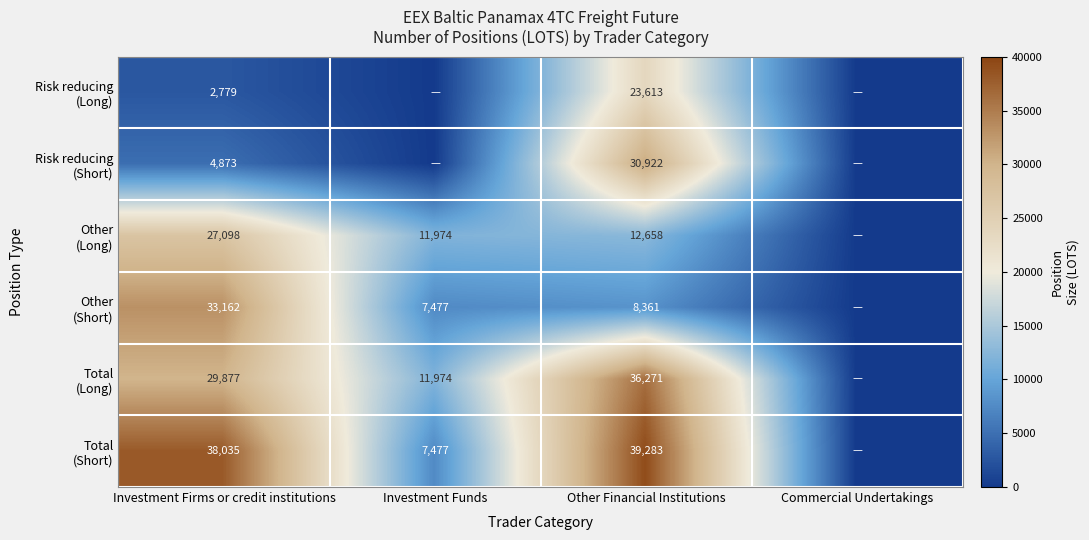

At how many categories does at least one series exceed 8792?

3